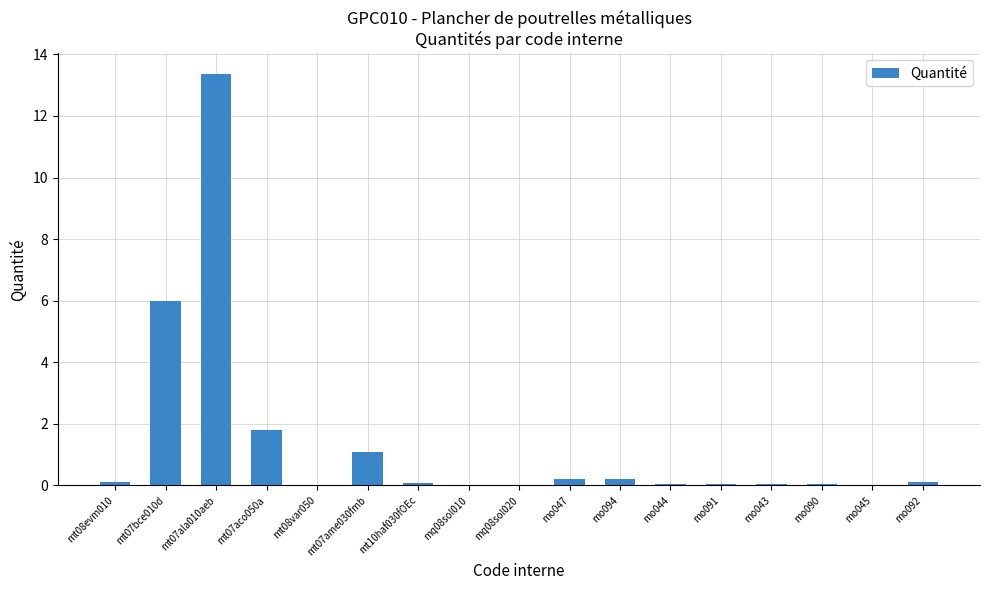

What is the sum of all values?

23.3